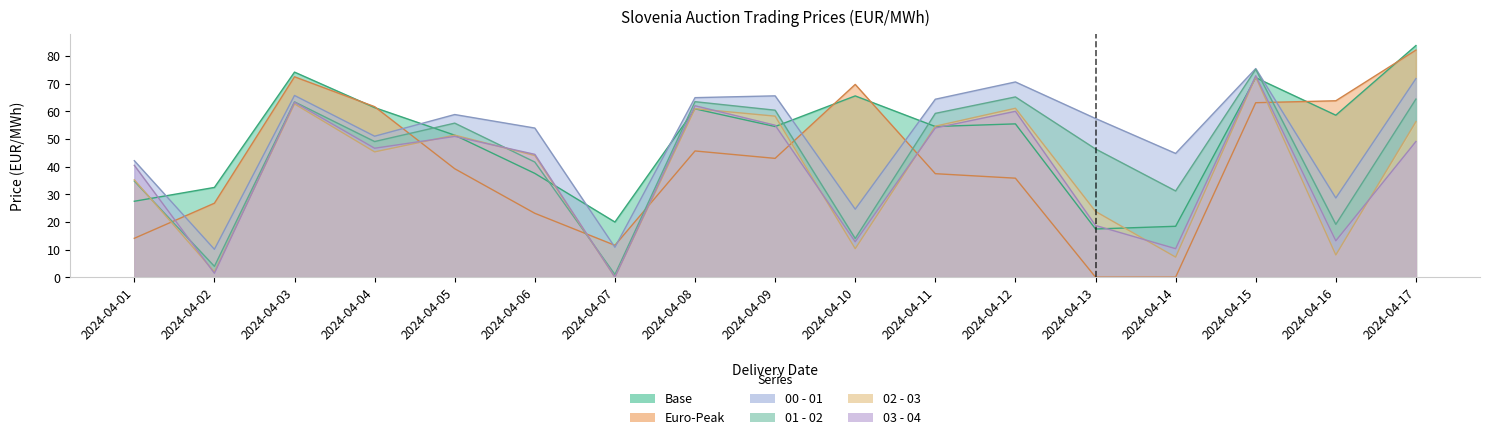

How many data points does each series have?

17